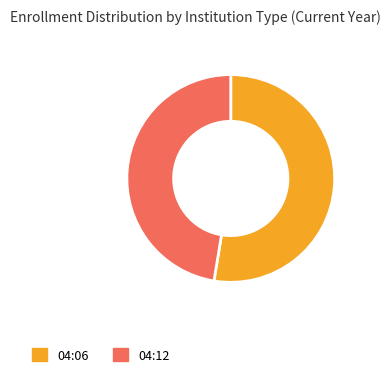

Count the number of slices in the pie.

2